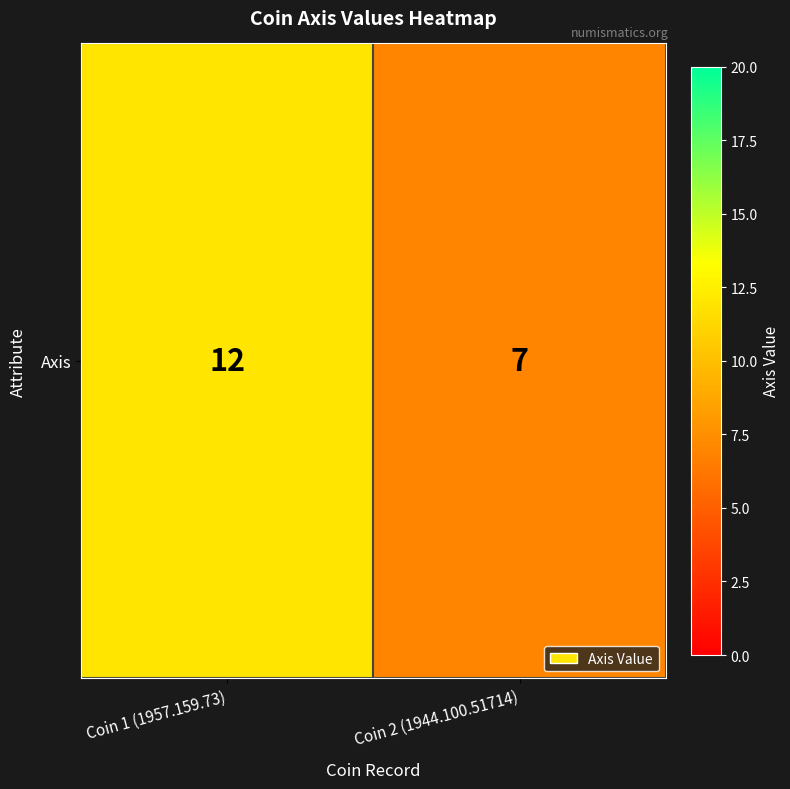

Where is the data nearest to the value 9?

Coin 2 (1944.100.51714)